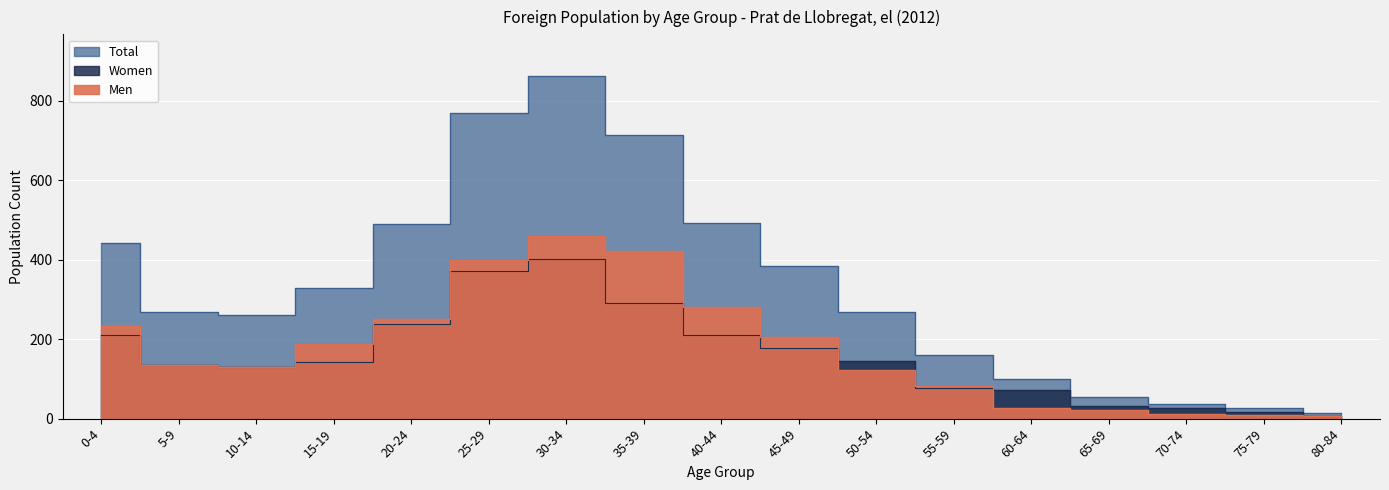

Which category has the lowest value across all series?

80-84